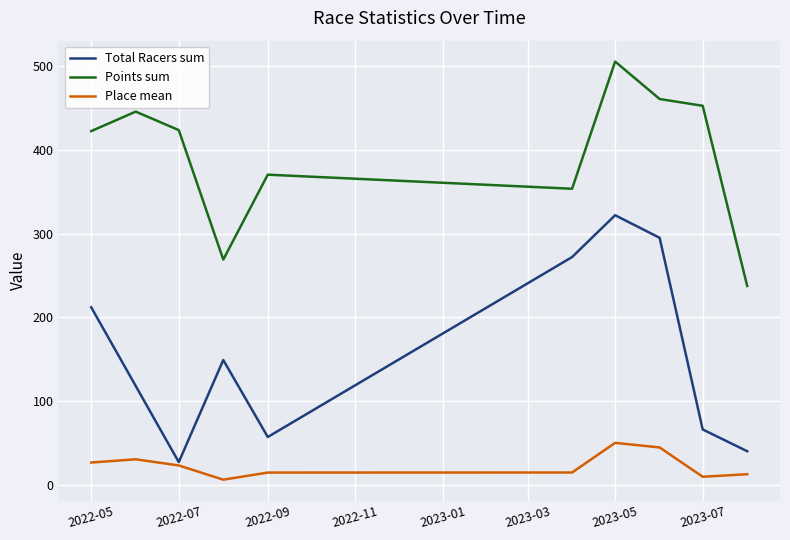

Rank the series by their maximum value, from lowest to highest.

Place mean, Total Racers sum, Points sum